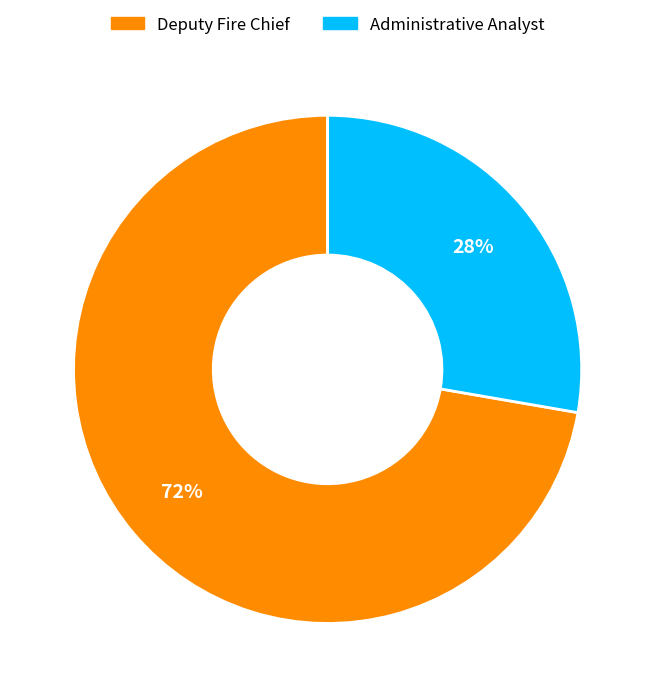

Which has a higher value, Administrative Analyst or Deputy Fire Chief?

Deputy Fire Chief